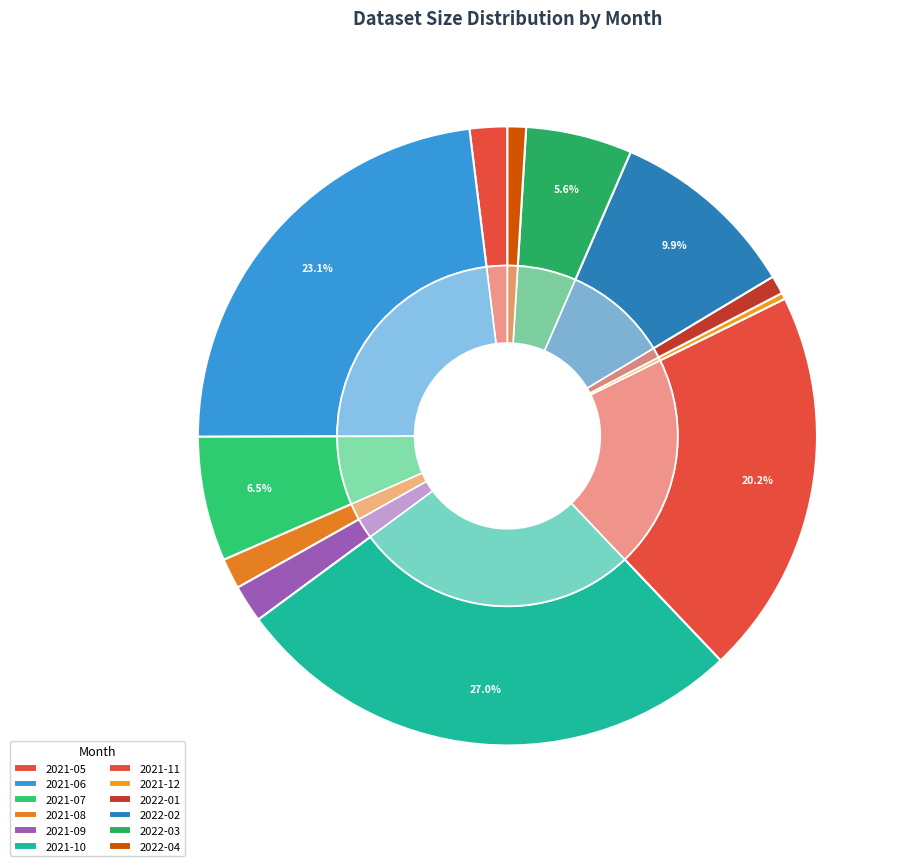

Combined, do 2021-09 and 2021-07 account for over 50%?

No